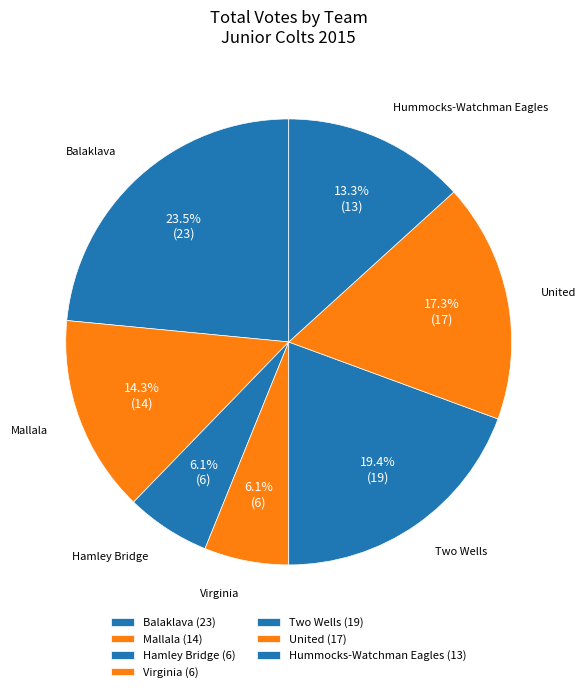

How many segments does this pie chart have?

7